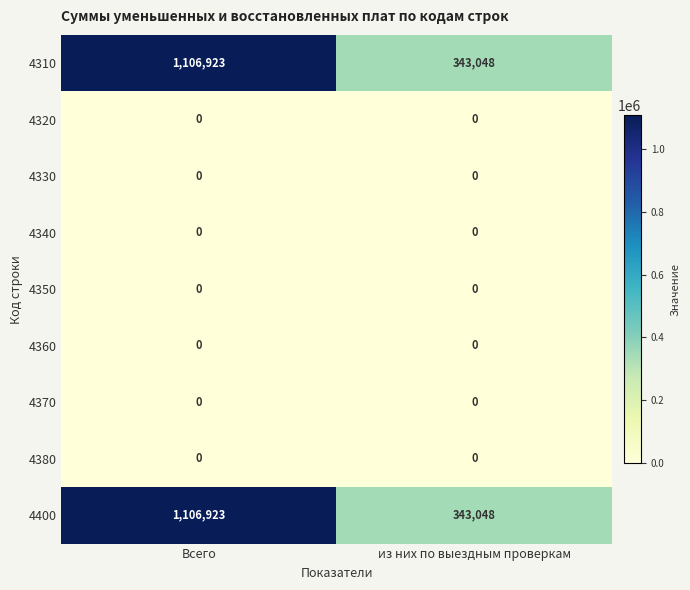

At which label is 4400 closest to 724985?

из них по выездным проверкам